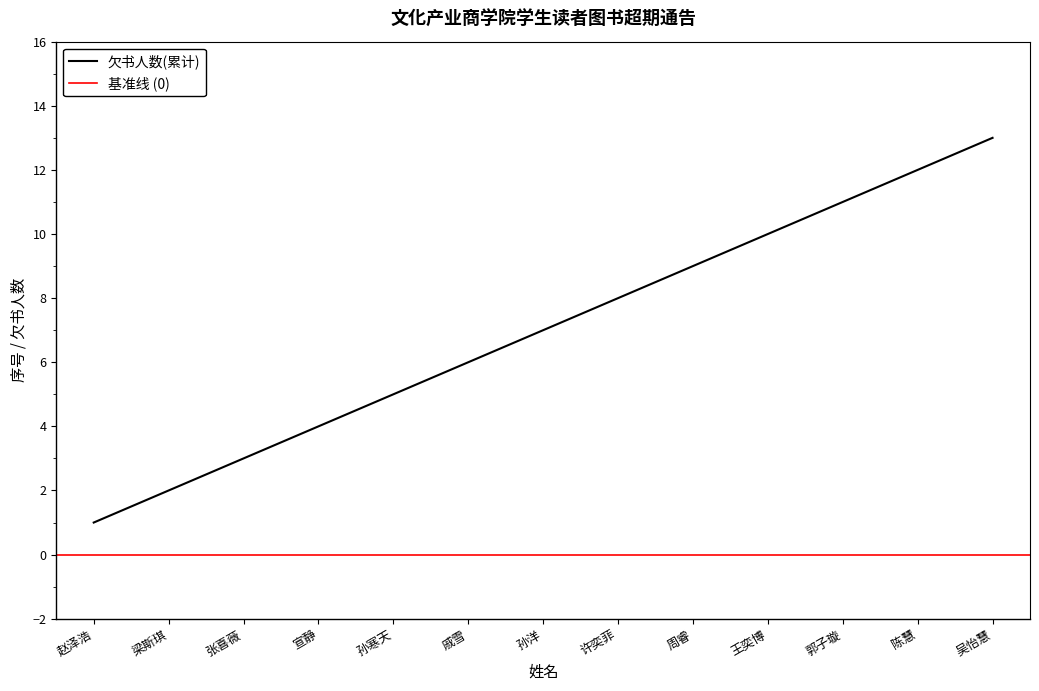

What is the minimum value shown in the chart?

1